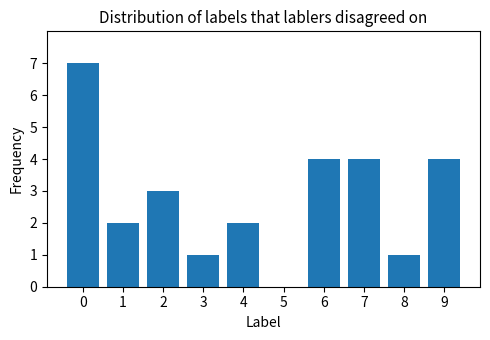

Is it true that the value at 9 is 4?

True